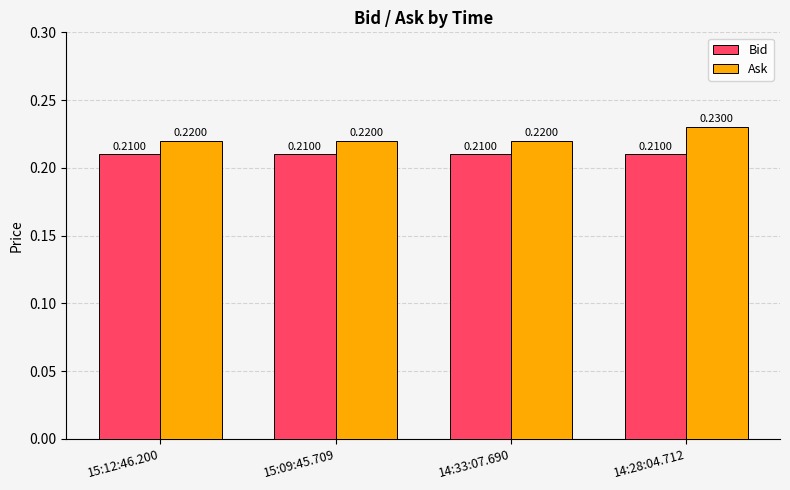

List the series in order of their peak value, lowest first.

Bid, Ask